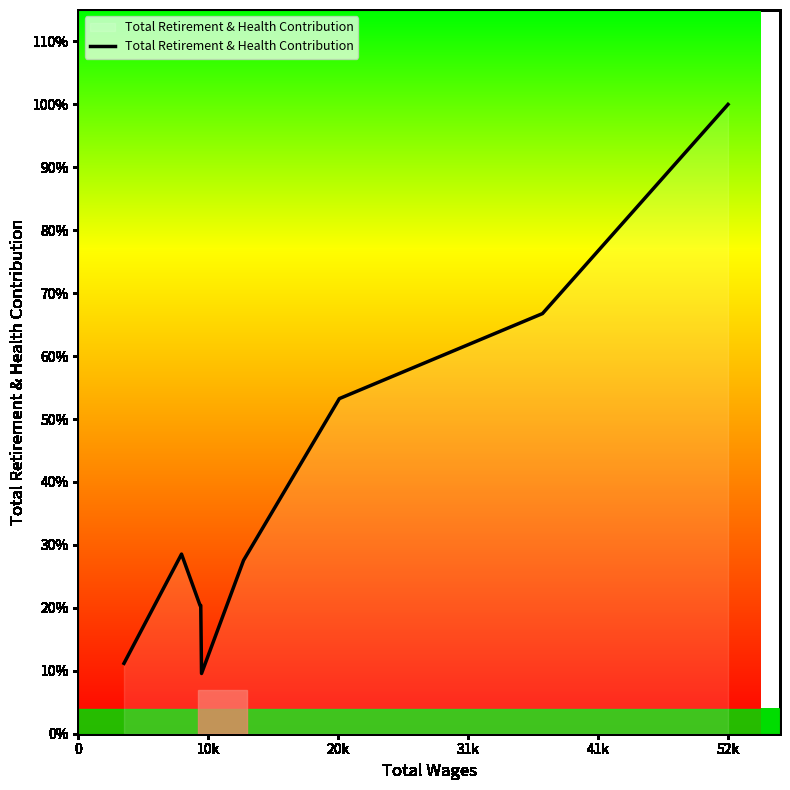

Does the chart display data point markers on the line(s)?

No